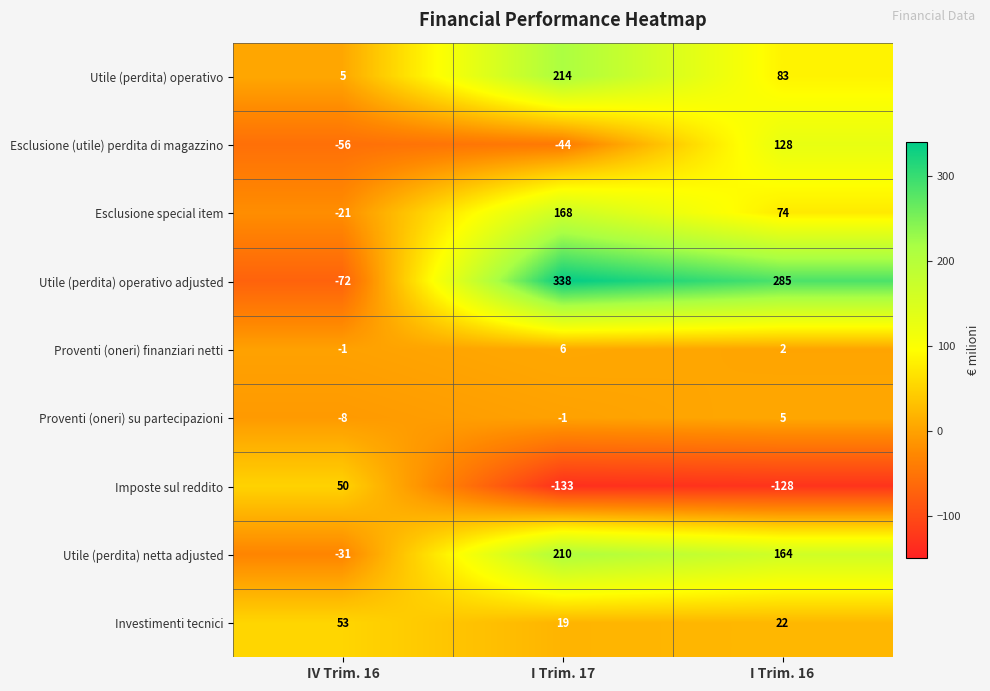

How many negative values does the Utile (perdita) operativo adjusted series have?

1